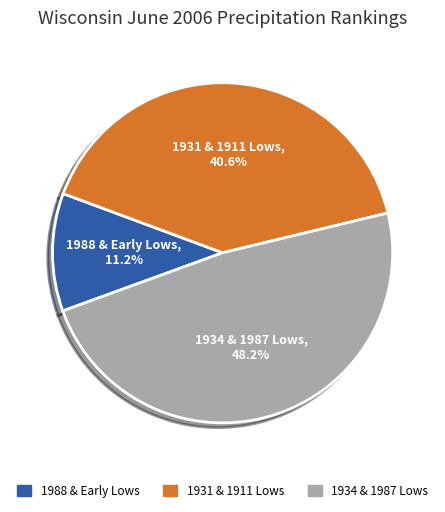

Which has a higher value, 1931 & 1911 Lows or 1988 & Early Lows?

1931 & 1911 Lows